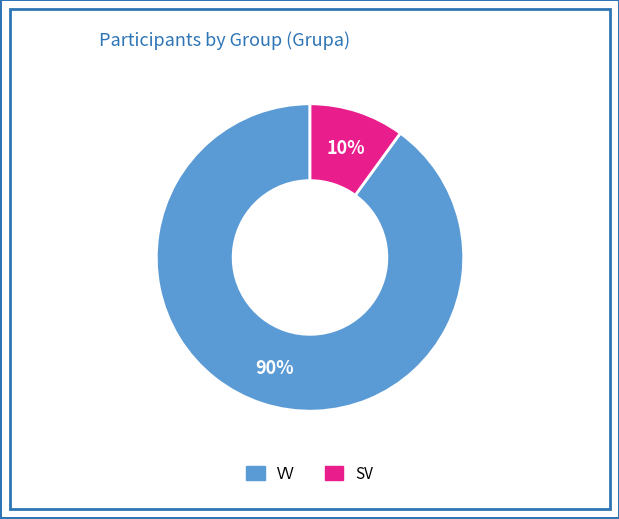

Is VV the majority of the pie?

Yes